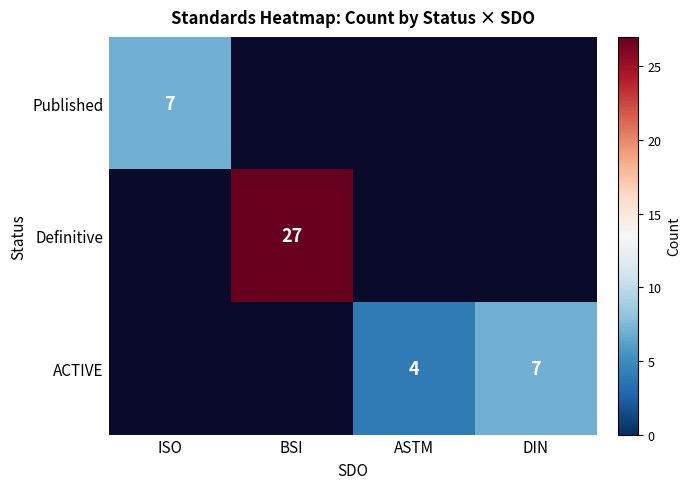

The value of ACTIVE at ASTM is 4. True or false?

True